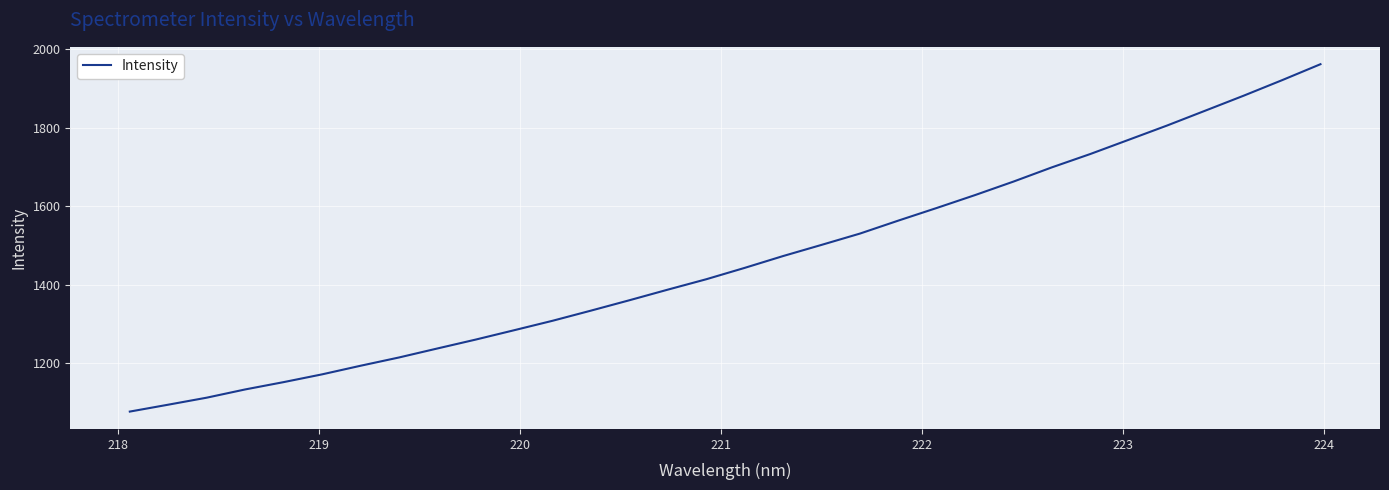

What is the smallest value displayed?

1076.1